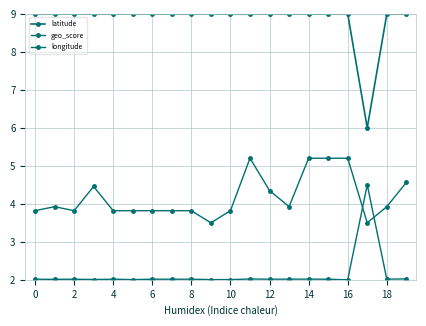

What is the sum of all longitude values?

42.7